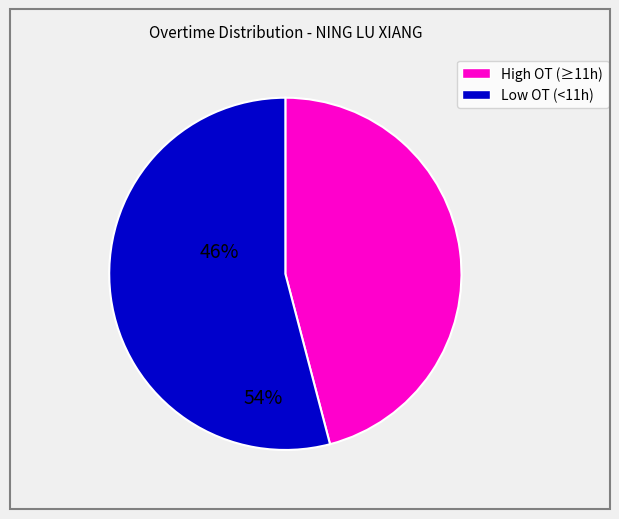

Does any single category account for the majority?

Yes